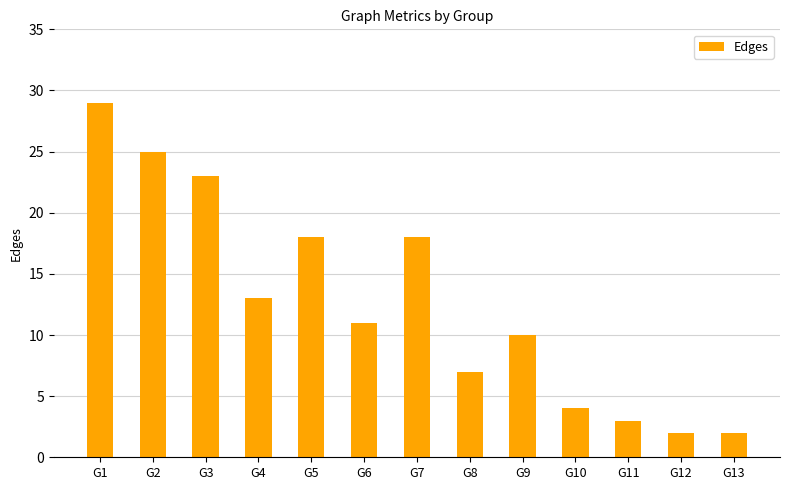

What is the sum of the values at G3 and G2?

48